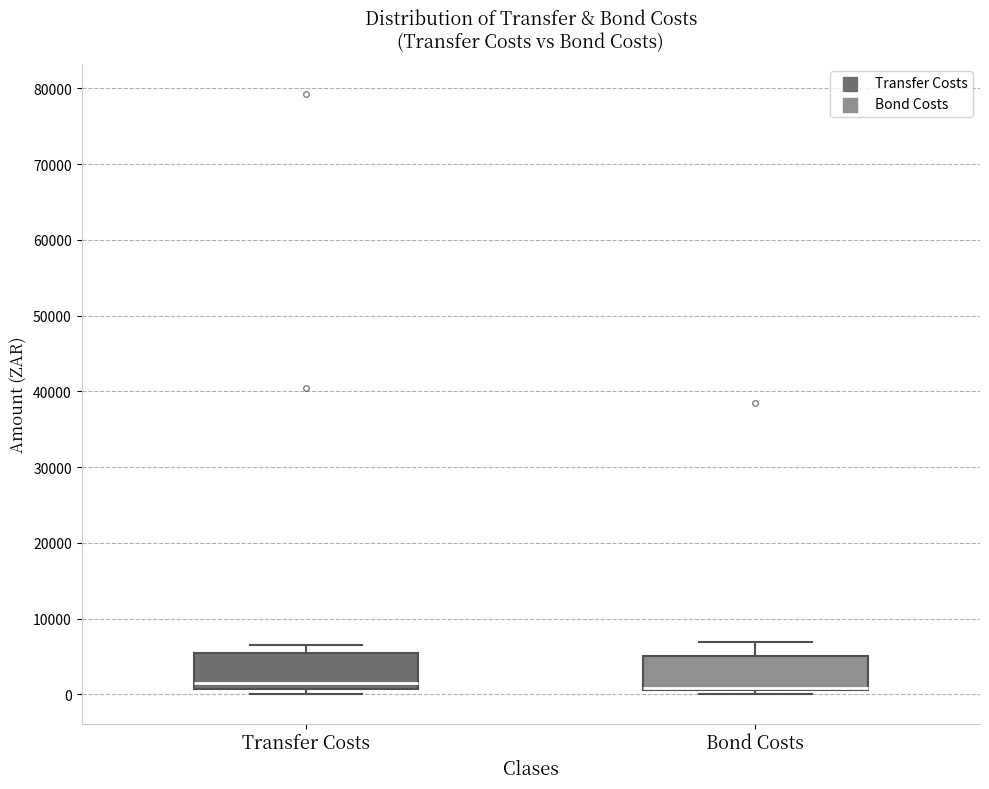

Reading left to right, transcribe this box plot: for each box, give where its median line is, the range the box spans, and where its two whiskers end, as read against the y-axis. The values are not printed on the chart, so give them approximately, as read against the axis.

Transfer Costs: median 2000, box 1000 to 5000, whiskers 0 to 6000
Bond Costs: median 1000 (just above the box's lower edge), box 1000 to 5000, whiskers 0 to 7000